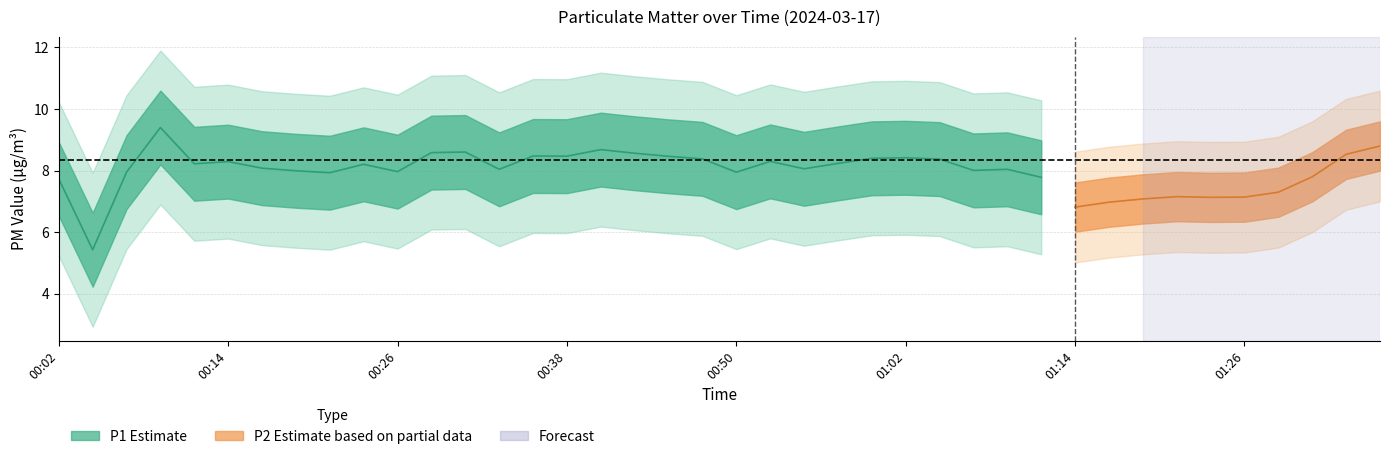

At which category does P1 reach its first local peak?

00:09